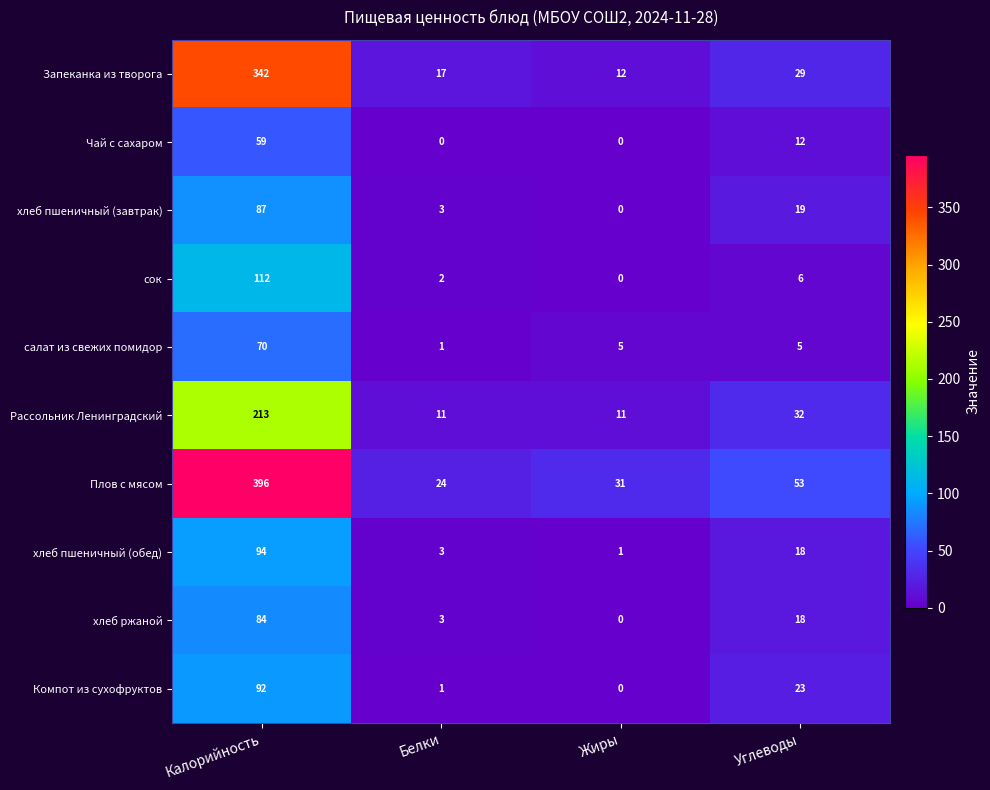

Which series has the widest spread of values?

Плов с мясом